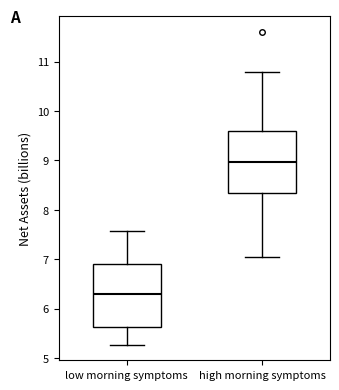

Where is the lower edge of the box for low morning symptoms on the y-axis? The values are not printed on the chart, so give them approximately, as read against the axis.

5.6